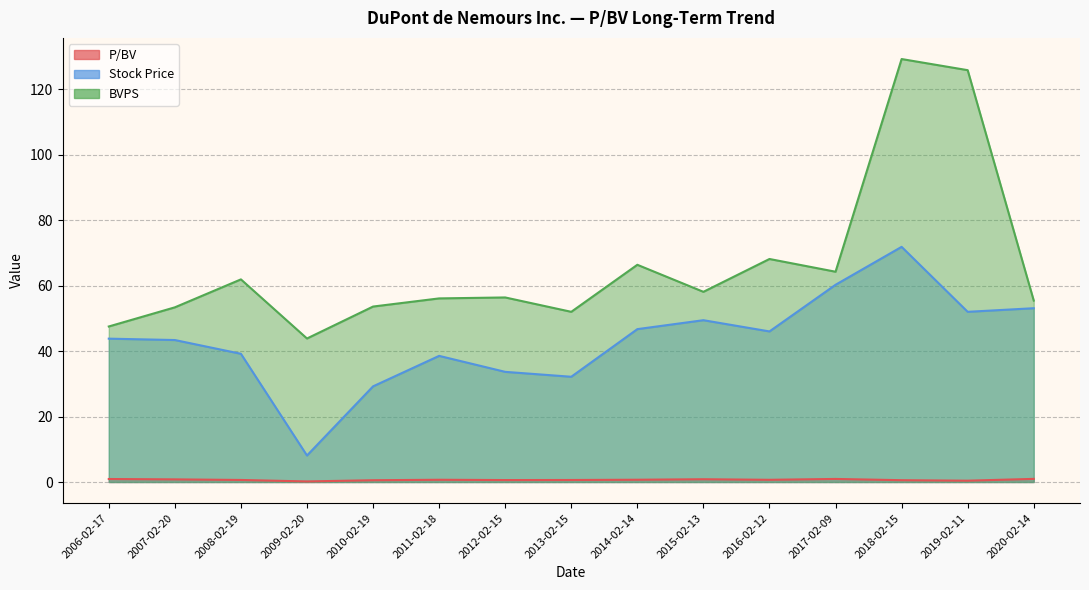

Reading right to left, list all the values displayed in this chart.

P/BV: 2020-02-14=1.0	2019-02-11=0.4	2018-02-15=0.6	2017-02-09=0.9	2016-02-12=0.7	2015-02-13=0.8	2014-02-14=0.7	2013-02-15=0.6	2012-02-15=0.6	2011-02-18=0.7	2010-02-19=0.6	2009-02-20=0.2	2008-02-19=0.6	2007-02-20=0.8	2006-02-17=0.9
Stock Price: 2020-02-14=53.1	2019-02-11=52.0	2018-02-15=71.8	2017-02-09=60.3	2016-02-12=46.0	2015-02-13=49.4	2014-02-14=46.7	2013-02-15=32.2	2012-02-15=33.7	2011-02-18=38.5	2010-02-19=29.2	2009-02-20=8.1	2008-02-19=39.2	2007-02-20=43.4	2006-02-17=43.8
BVPS: 2020-02-14=55.4	2019-02-11=125.8	2018-02-15=129.2	2017-02-09=64.2	2016-02-12=68.1	2015-02-13=58.1	2014-02-14=66.4	2013-02-15=52.0	2012-02-15=56.4	2011-02-18=56.1	2010-02-19=53.6	2009-02-20=43.9	2008-02-19=61.9	2007-02-20=53.4	2006-02-17=47.5